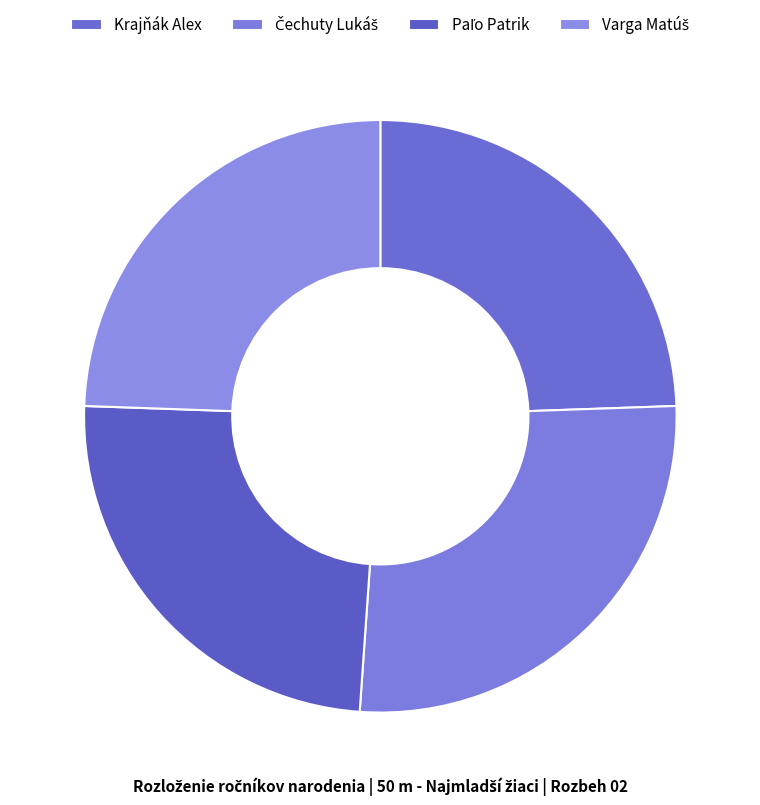

How many slices are in this pie chart?

4